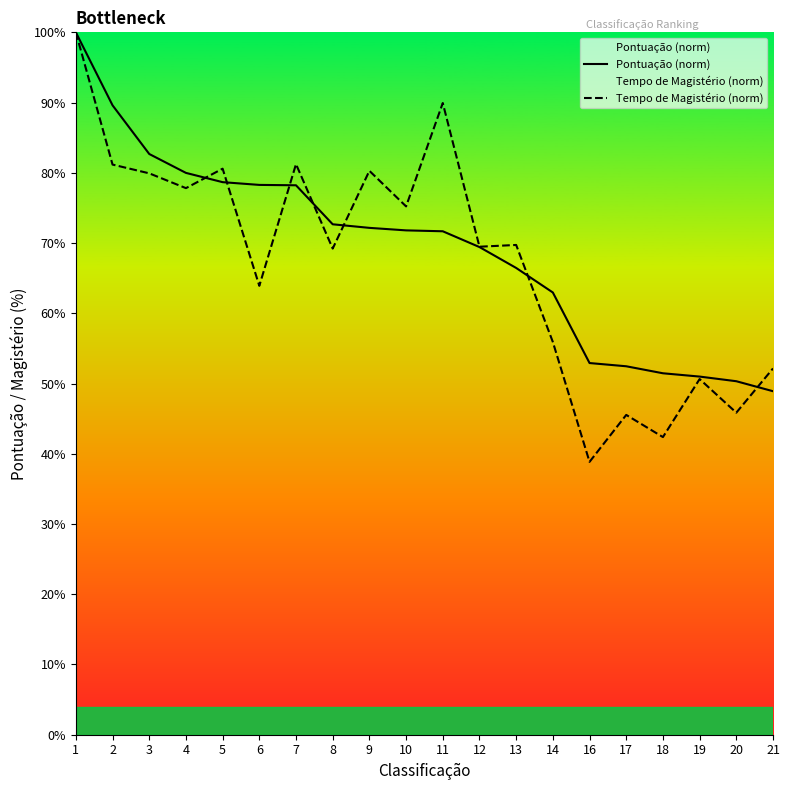

At which label does Tempo de Magistério (norm) reach its minimum?

16